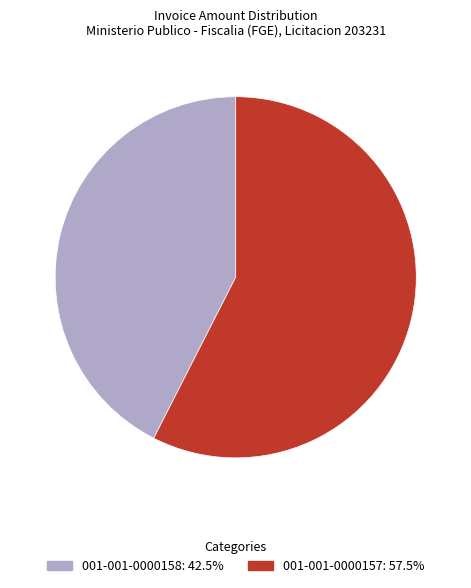

How many segments does this pie chart have?

2